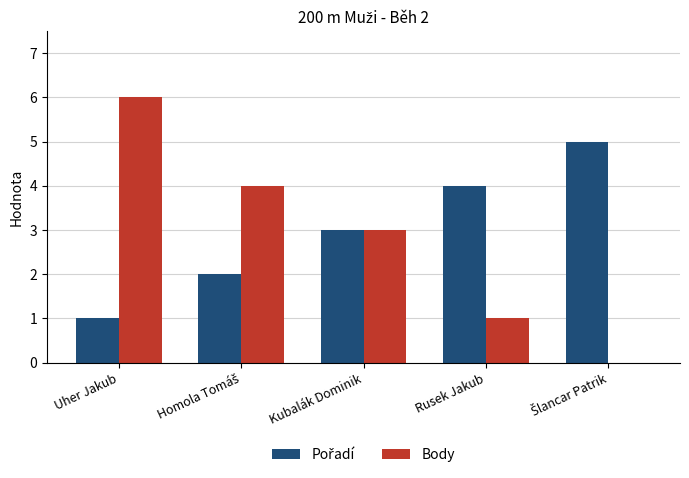

What is the maximum value for Body?

6